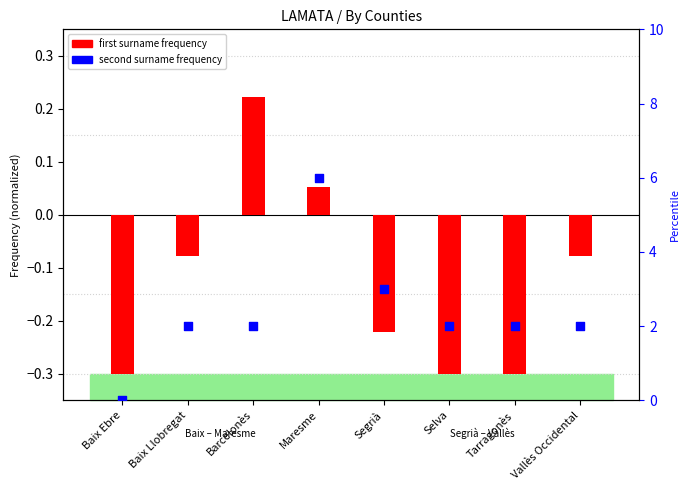

Which series has the largest total across all categories?

second surname frequency